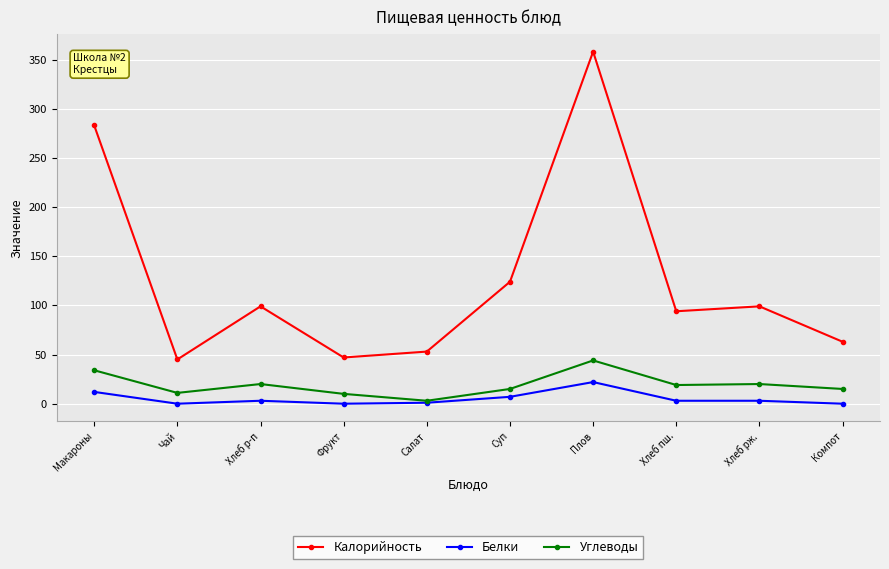

At which category is the sum across all series the highest?

Плов